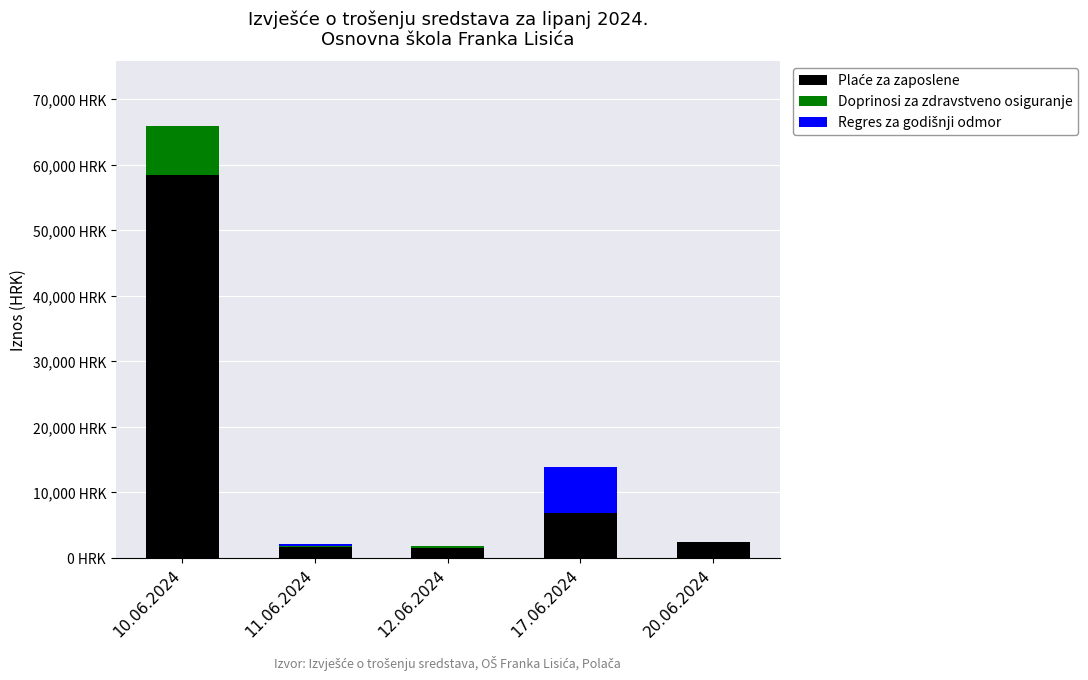

Are the bars grouped side by side (vs. stacked)?

No